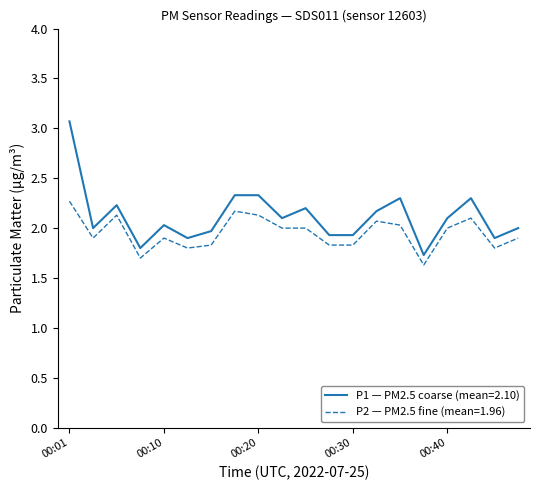

List the series in order of their peak value, highest first.

P1 — PM2.5 coarse (mean=2.10), P2 — PM2.5 fine (mean=1.96)